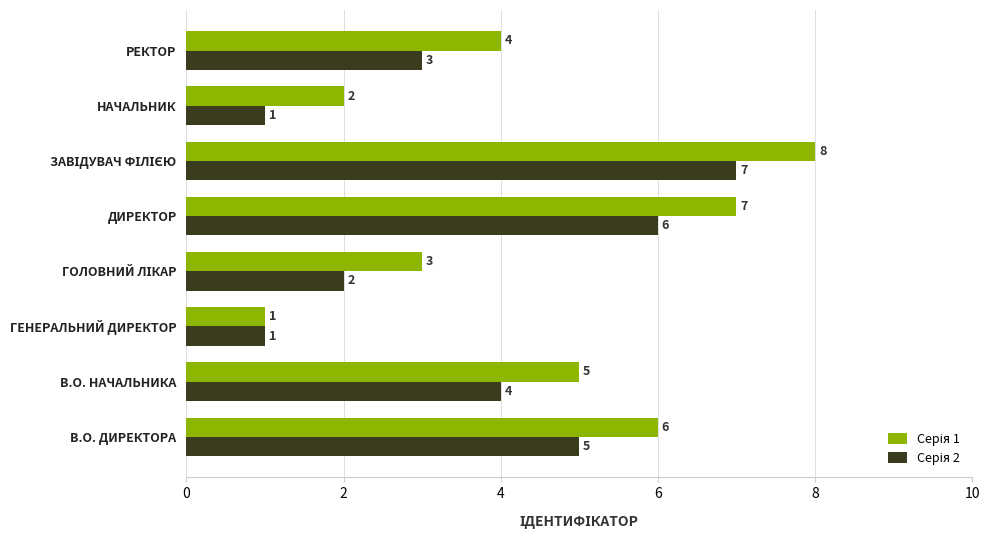

What is the greatest value displayed?

8